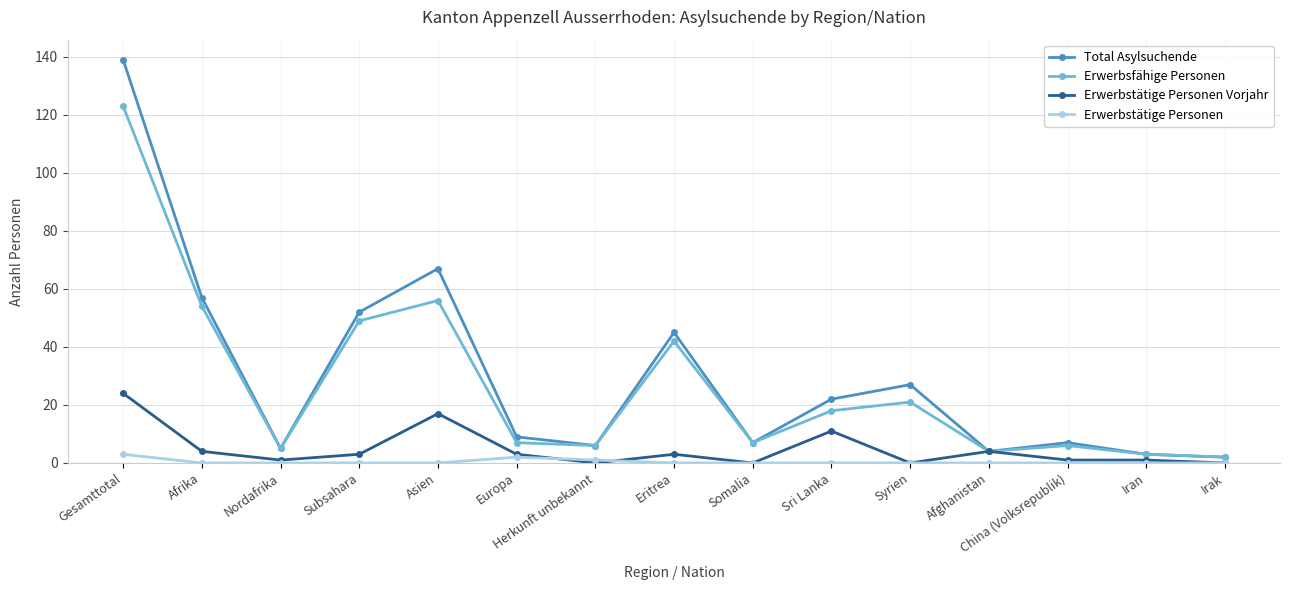

Reading left to right, transcribe all the data shown in this chart.

Total Asylsuchende: Gesamttotal=139	Afrika=57	Nordafrika=5	Subsahara=52	Asien=67	Europa=9	Herkunft unbekannt=6	Eritrea=45	Somalia=7	Sri Lanka=22	Syrien=27	Afghanistan=4	China (Volksrepublik)=7	Iran=3	Irak=2
Erwerbsfähige Personen: Gesamttotal=123	Afrika=54	Nordafrika=5	Subsahara=49	Asien=56	Europa=7	Herkunft unbekannt=6	Eritrea=42	Somalia=7	Sri Lanka=18	Syrien=21	Afghanistan=4	China (Volksrepublik)=6	Iran=3	Irak=2
Erwerbstätige Personen Vorjahr: Gesamttotal=24	Afrika=4	Nordafrika=1	Subsahara=3	Asien=17	Europa=3	Herkunft unbekannt=0	Eritrea=3	Somalia=0	Sri Lanka=11	Syrien=0	Afghanistan=4	China (Volksrepublik)=1	Iran=1	Irak=0
Erwerbstätige Personen: Gesamttotal=3	Afrika=0	Nordafrika=0	Subsahara=0	Asien=0	Europa=2	Herkunft unbekannt=1	Eritrea=0	Somalia=0	Sri Lanka=0	Syrien=0	Afghanistan=0	China (Volksrepublik)=0	Iran=0	Irak=0